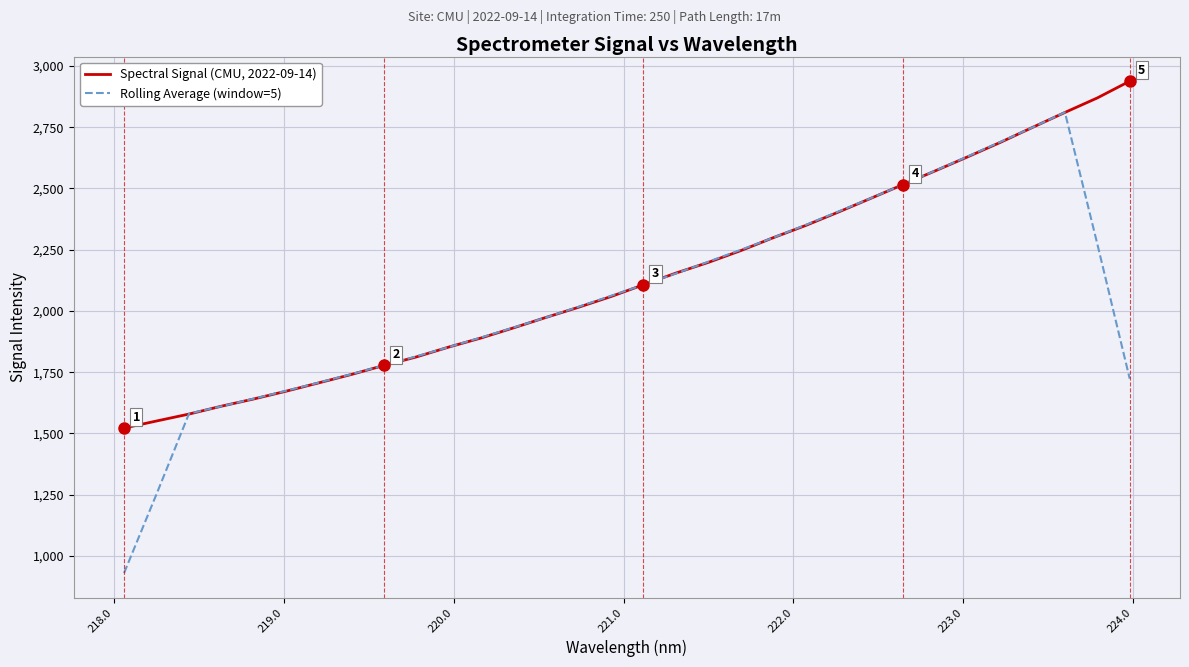

Which series has the widest spread of values?

Rolling Average (window=5)